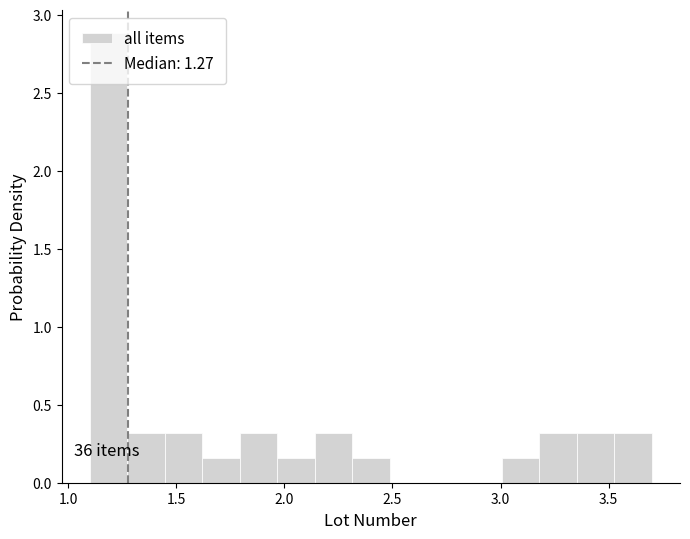

Read against the x-axis, roughly where is the centre of the tallest bar?

1.20